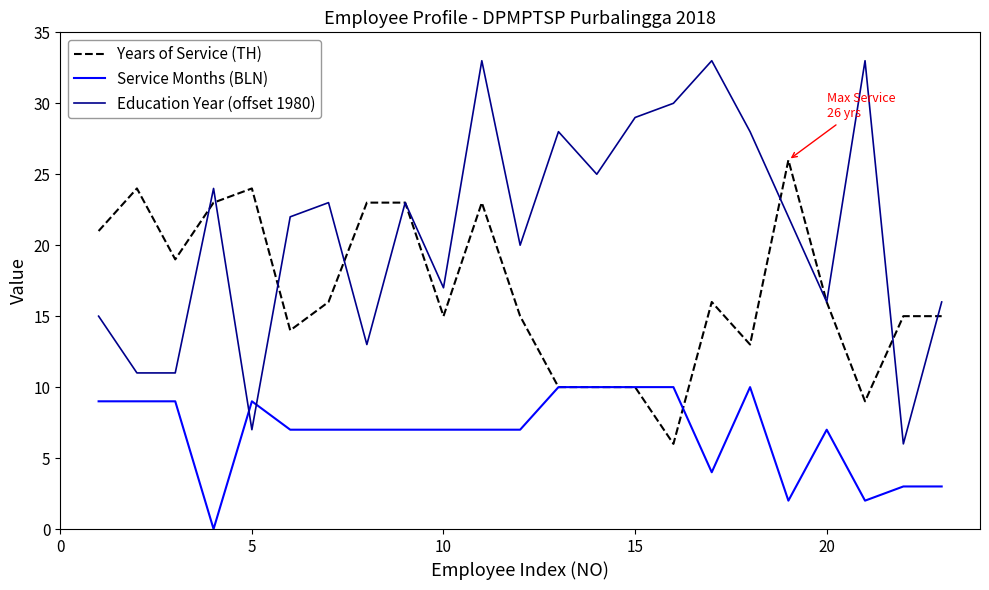

How many values in the Years of Service (TH) series are below 16?

11